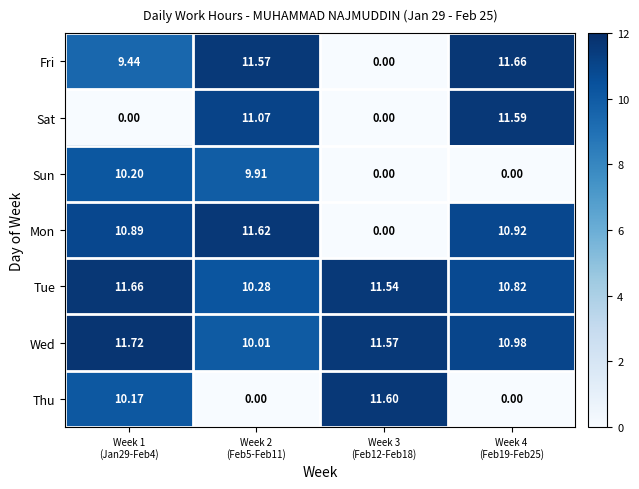

Which series has the widest spread of values?

Fri